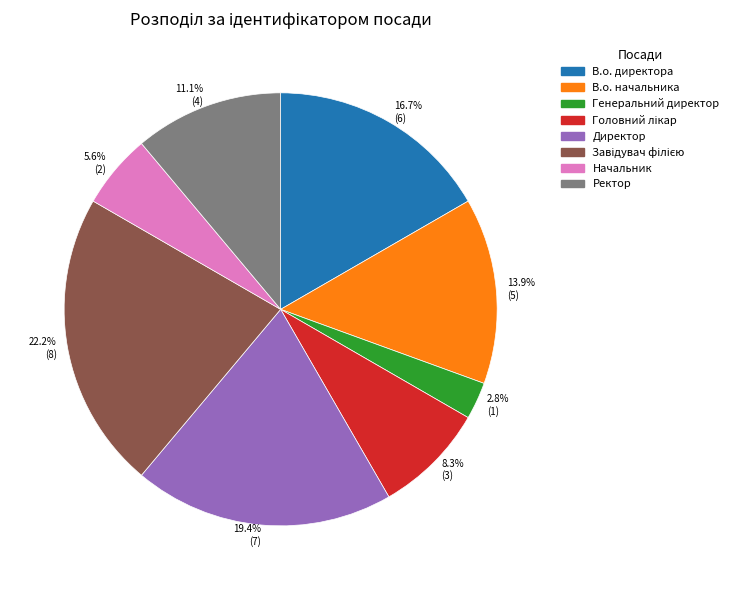

Is there a majority slice in this chart?

No